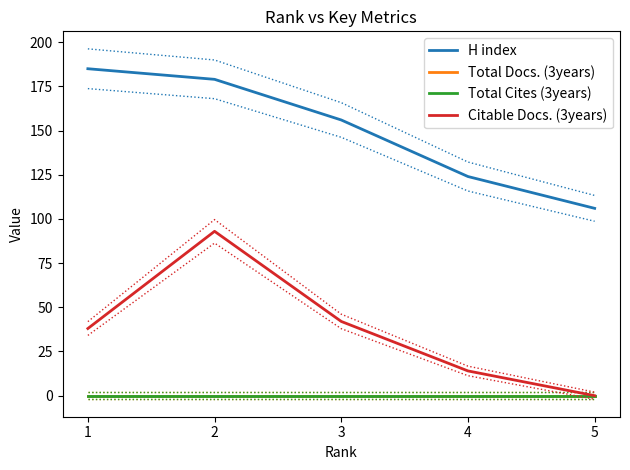

At how many categories does at least one series exceed 140?

3